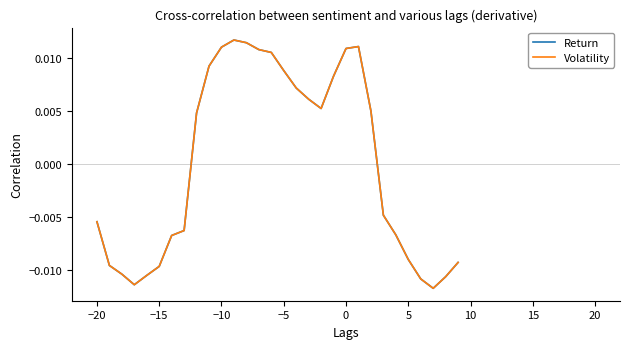

Does the chart have visible grid lines?

No